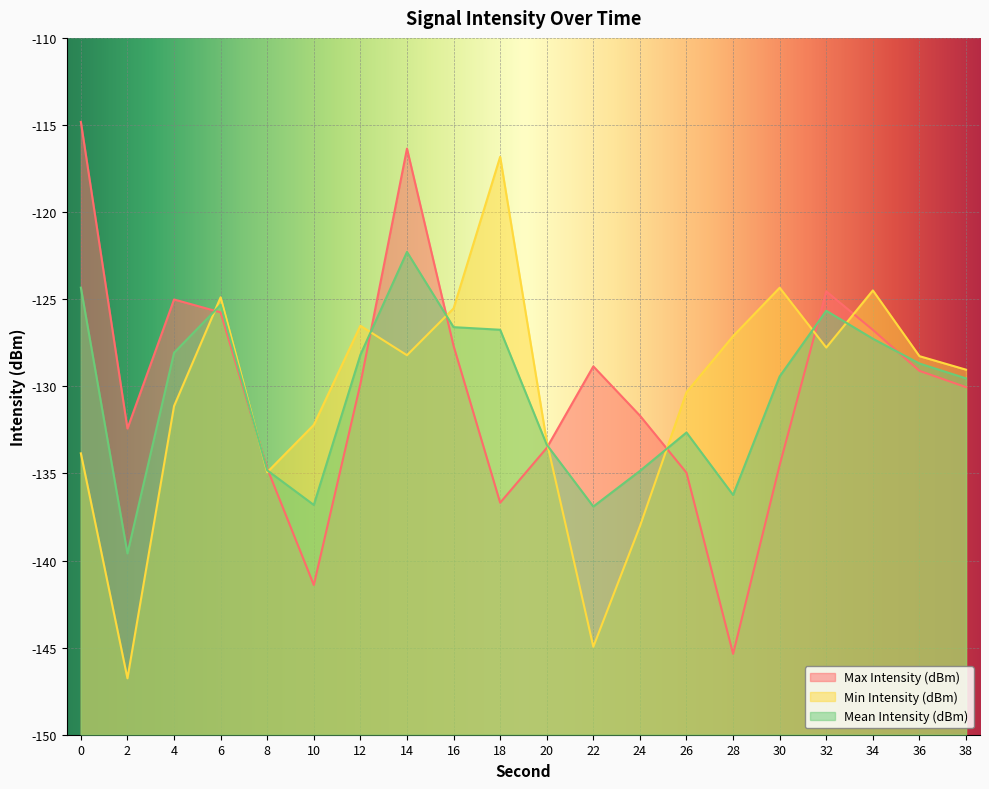

Which series has the largest total across all categories?

Max Intensity (dBm)